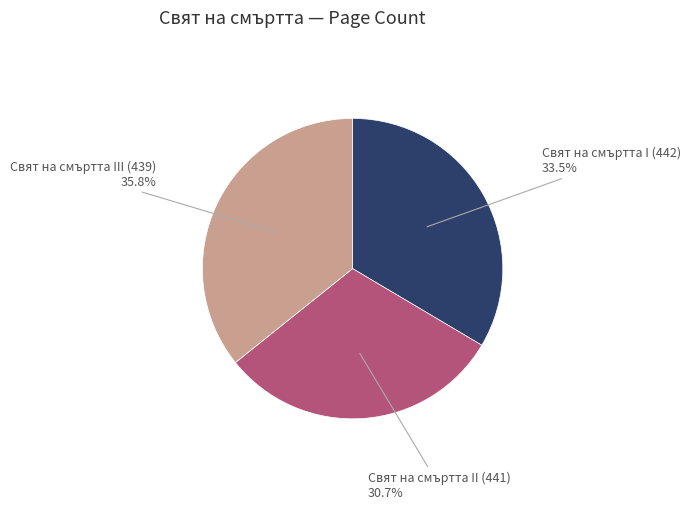

To the nearest percent, what is the average slice percentage?

33%